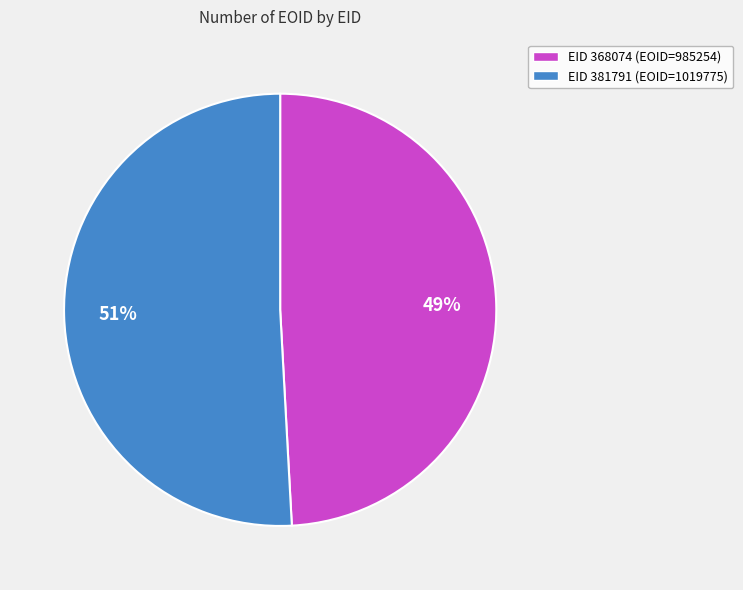

True or false: EID 381791 (EOID=1019775) accounts for 51% of the total.

True